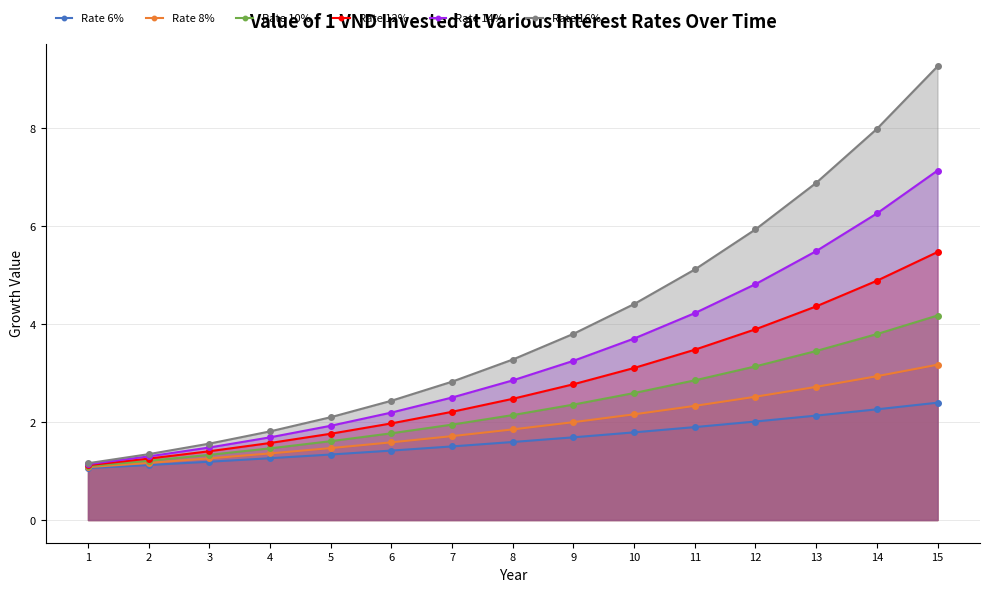

How many lines are shown in the chart?

6